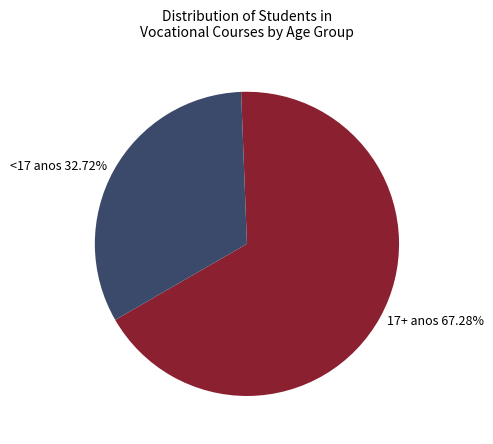

Rank the categories by value from lowest to highest.

<17 anos, 17+ anos